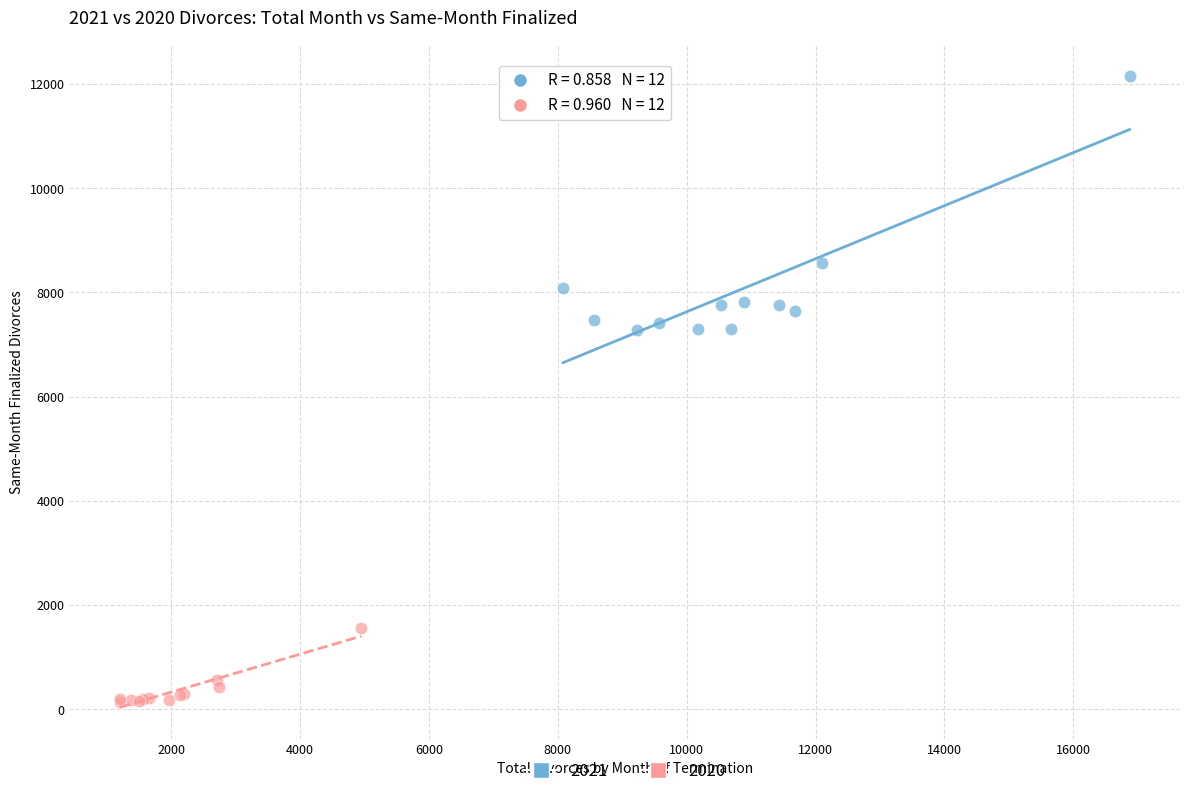

Which series has the widest spread of Y values?

2021